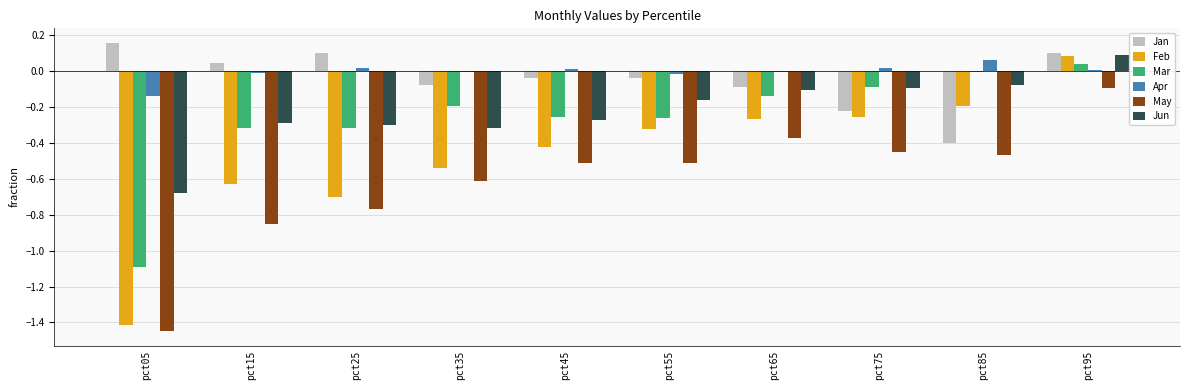

Which category has the highest value in the Apr series?

pct85